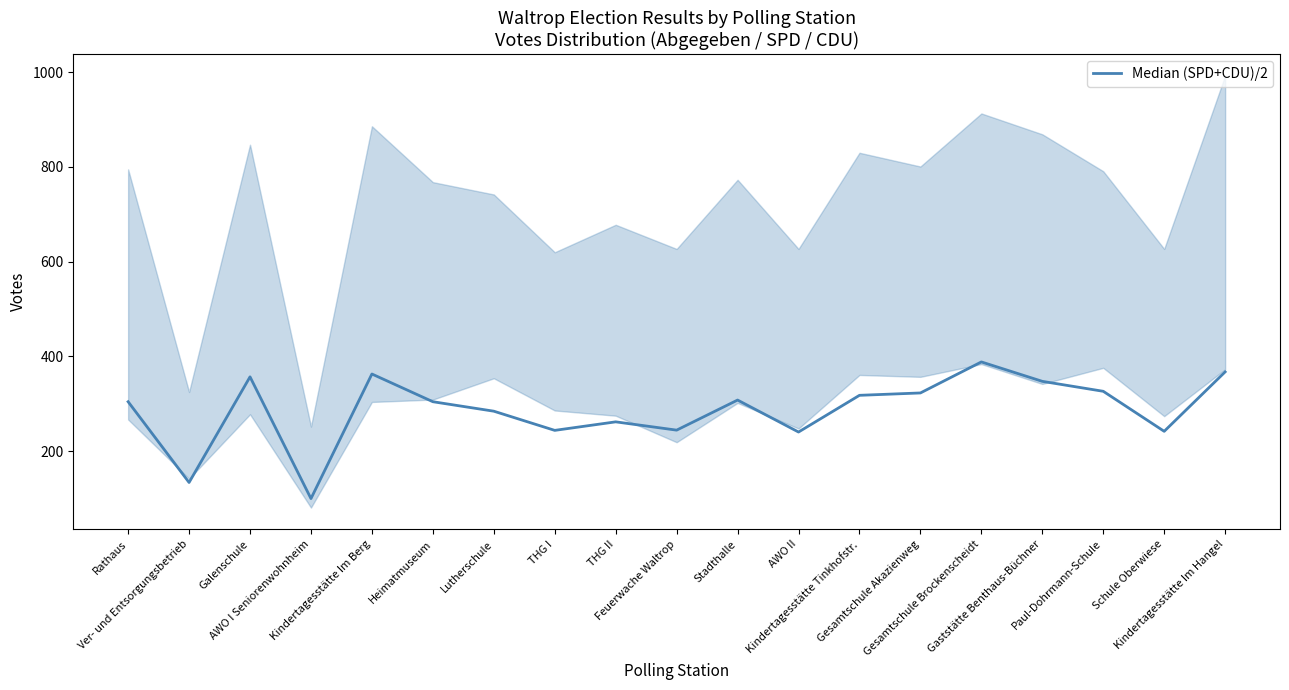

Reading left to right, list all the values displayed in this chart.

Rathaus=304.5	Ver- und Entsorgungsbetrieb=134.0	Galenschule=357.0	AWO I Seniorenwohnheim=100.0	Kindertagesstätte Im Berg=363.0	Heimatmuseum=304.5	Lutherschule=284.5	THG I=244.0	THG II=262.0	Feuerwache Waltrop=244.5	Stadthalle=308.0	AWO II=240.5	Kindertagesstätte Tinkhofstr.=318.0	Gesamtschule Akazienweg=323.0	Gesamtschule Brockenscheidt=388.5	Gaststätte Benthaus-Büchner=347.5	Paul-Dohrmann-Schule=326.5	Schule Oberwiese=242.0	Kindertagesstätte Im Hangel=367.5